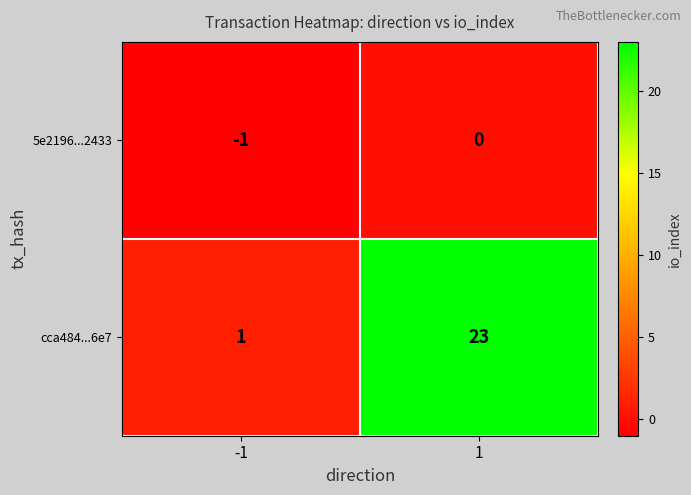

List the series in order of their peak value, highest first.

cca484...6e7, 5e2196...2433